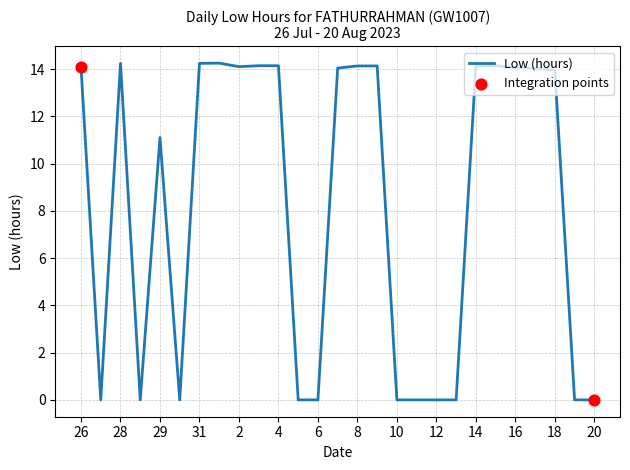

What is the difference between the maximum and minimum values?

14.3